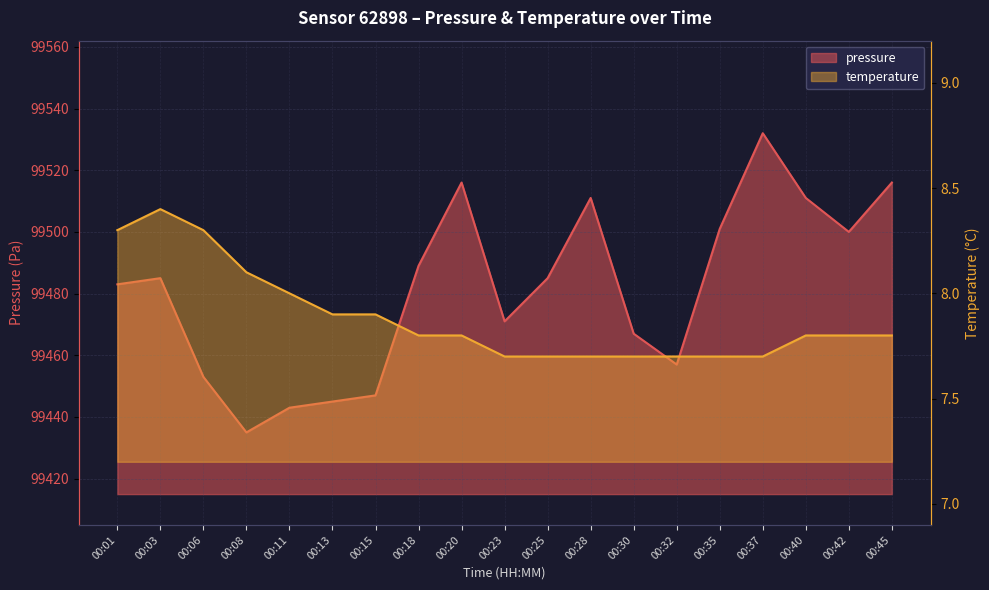

Reading left to right, what are all the values shown in this chart?

pressure: 99483.0	99485.0	99453.0	99435.0	99443.0	99445.0	99447.0	99489.0	99516.0	99471.0	99485.0	99511.0	99467.0	99457.0	99501.0	99532.0	99511.0	99500.0	99516.0
temperature: 8.3	8.4	8.3	8.1	8.0	7.9	7.9	7.8	7.8	7.7	7.7	7.7	7.7	7.7	7.7	7.7	7.8	7.8	7.8